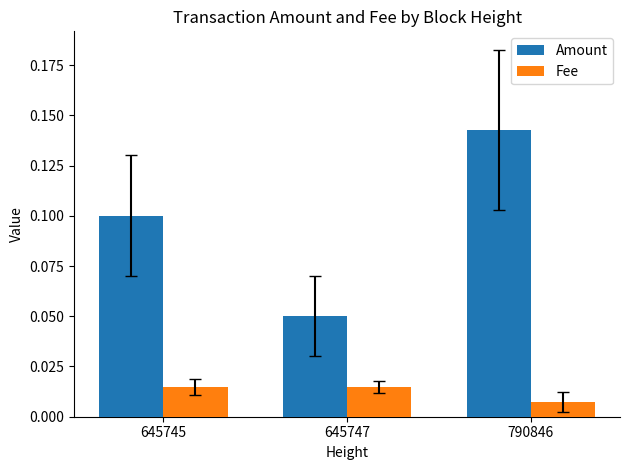

At how many categories does at least one series exceed 0?

3